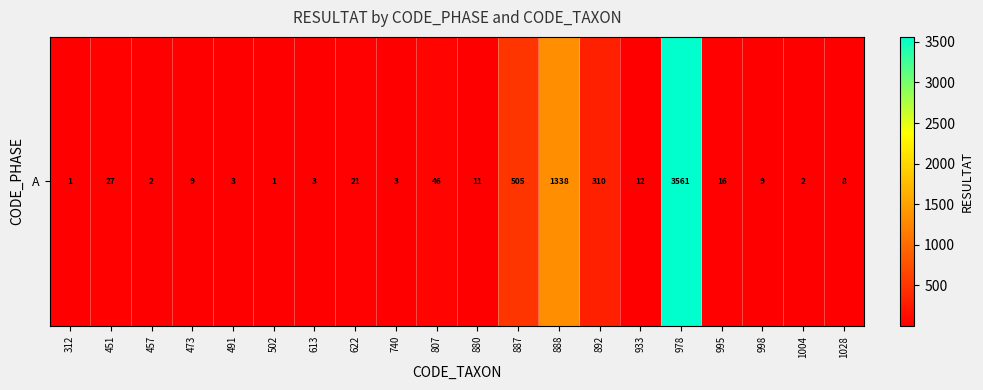

List the labels in order of value, largest first.

978, 888, 887, 892, 807, 451, 622, 995, 933, 880, 473, 998, 1028, 491, 613, 740, 457, 1004, 312, 502